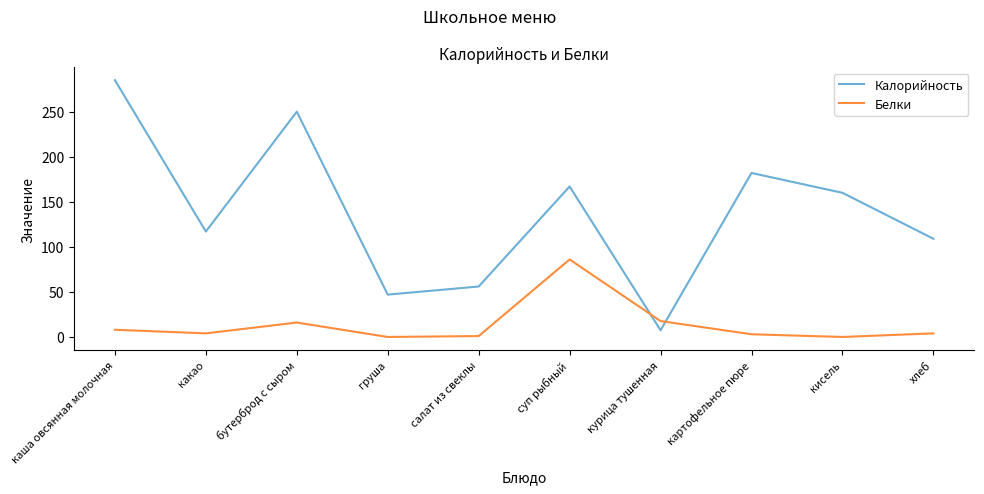

What is the total value across all series at курица тушенная?

25.1